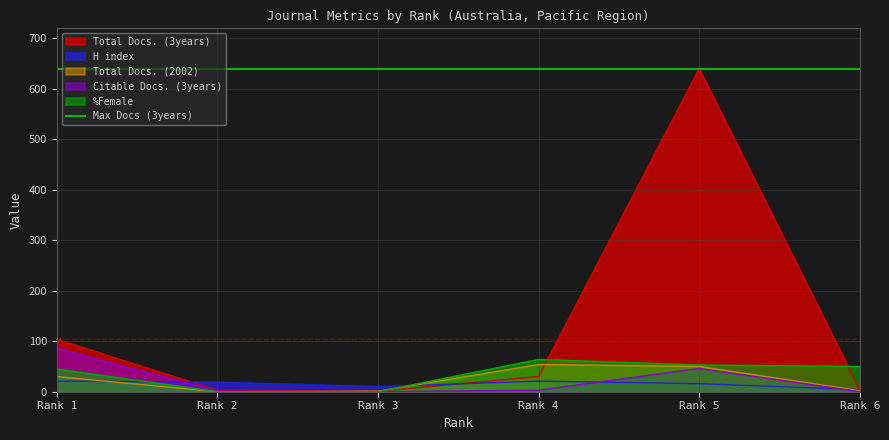

How many lines are shown in the chart?

5